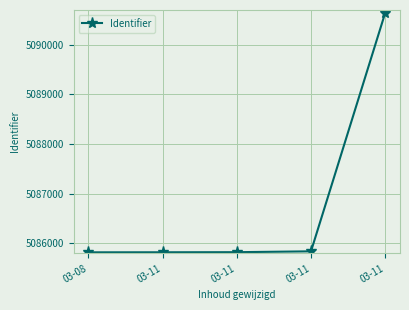

The chart shows a value of 5085821 at 03-08. True or false?

True